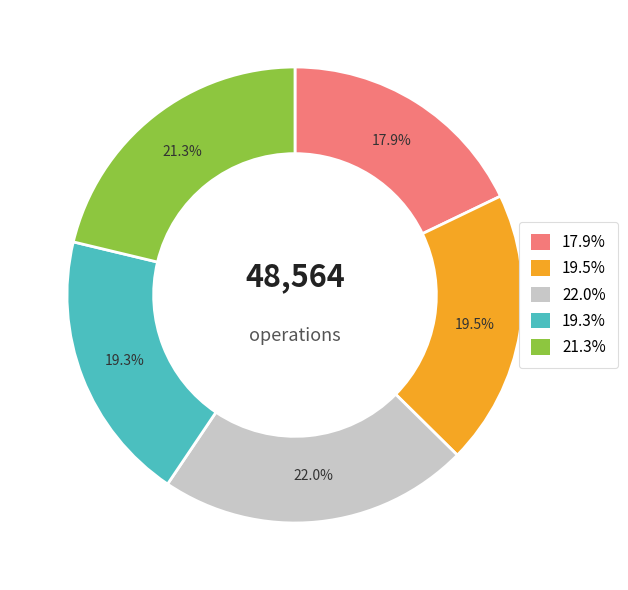

To the nearest percent, what is the average slice percentage?

20%